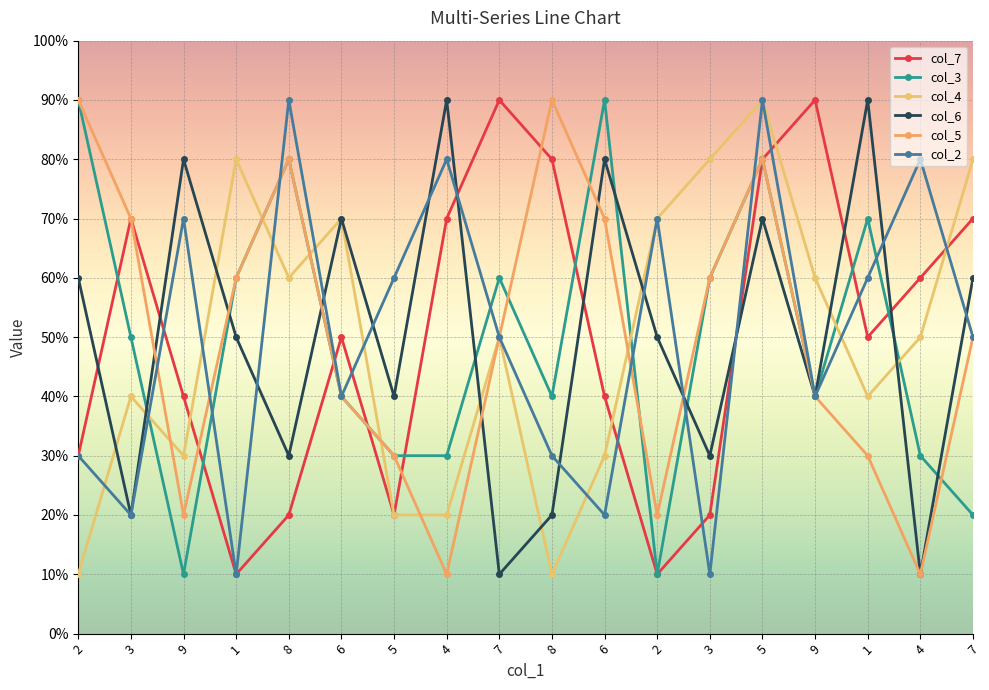

At which label does col_4 reach its peak?

5